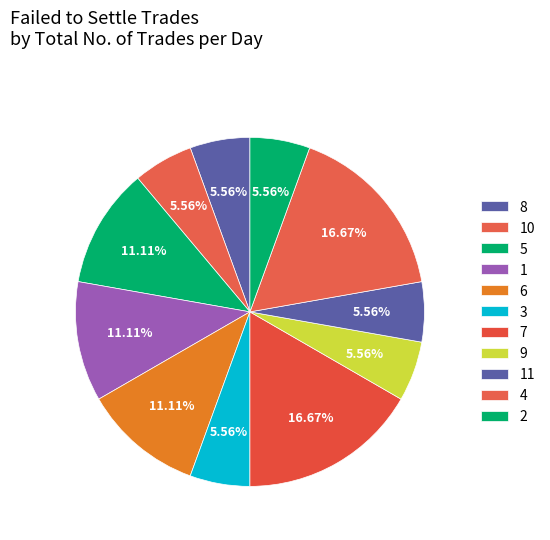

How many segments does this pie chart have?

11